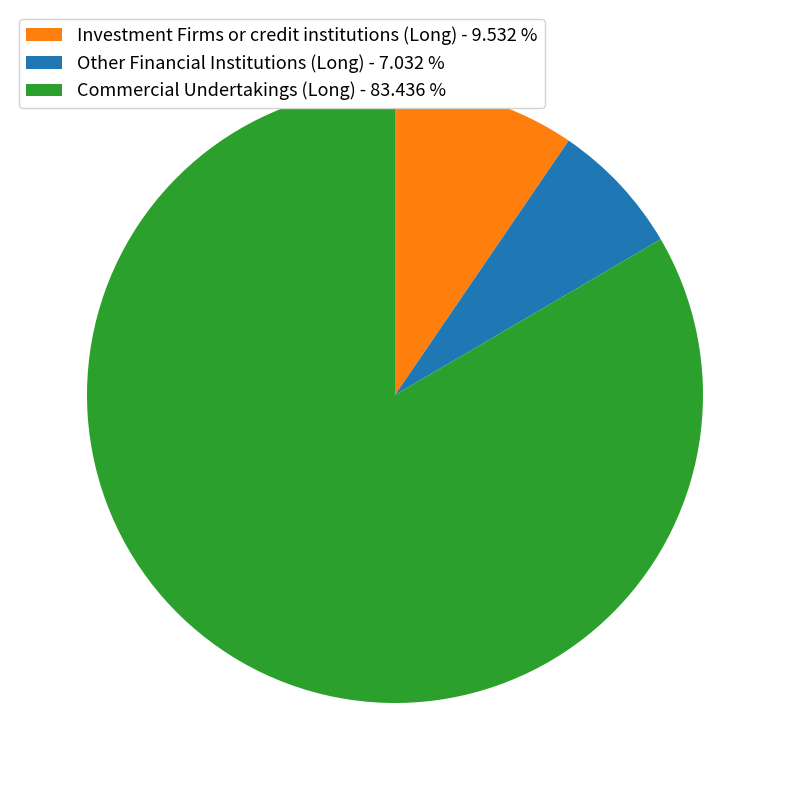

Is there any slice that represents more than half of the pie?

Yes